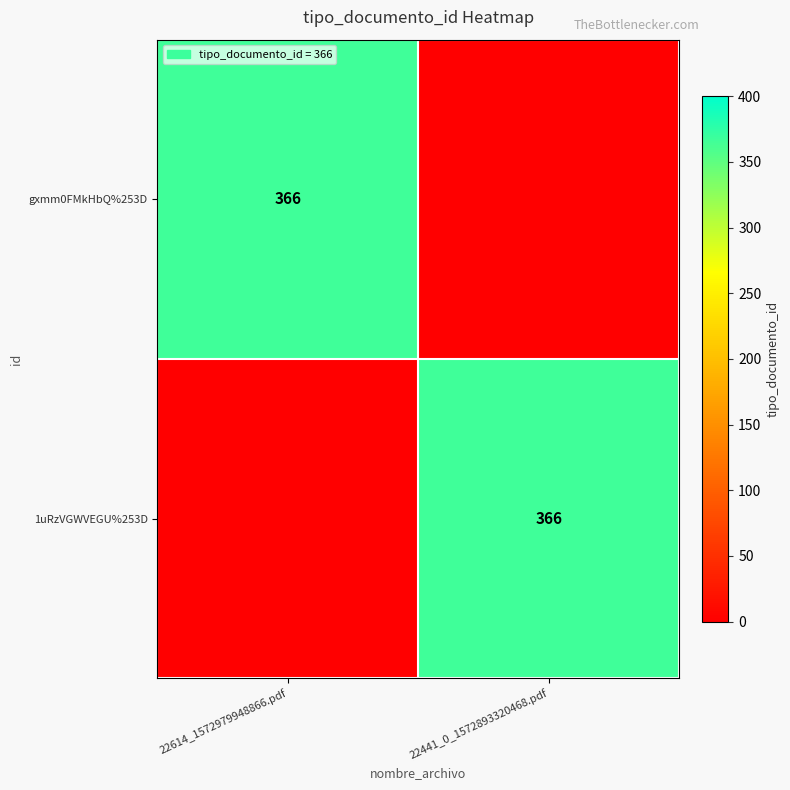

True or false: gxmm0FMkHbQ%253D has a value of 366 at 22614_1572979948866.pdf.

True